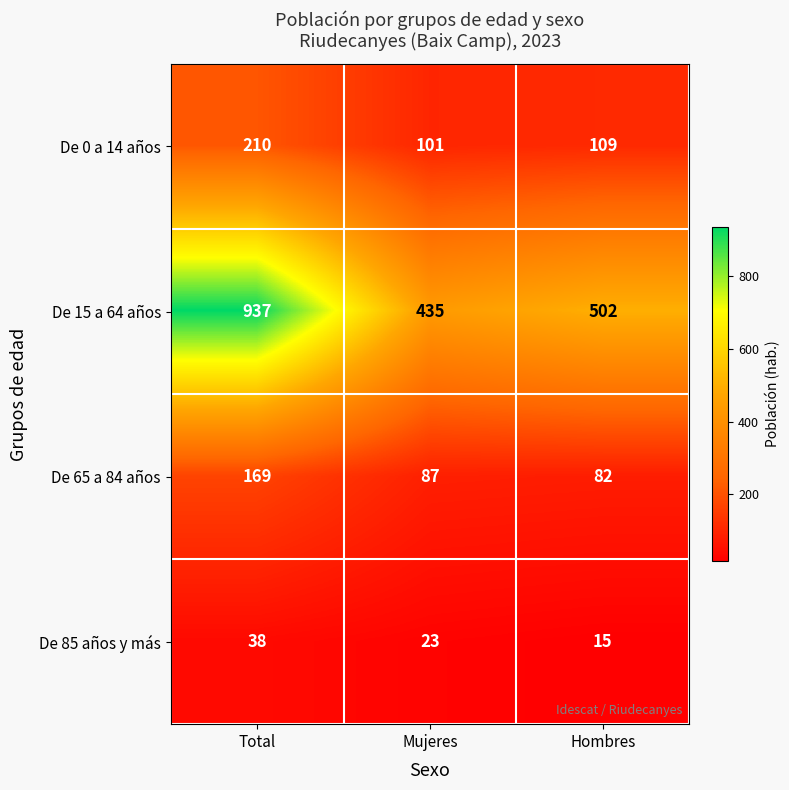

What is the difference between the maximum and second lowest values in the De 15 a 64 años series?

435